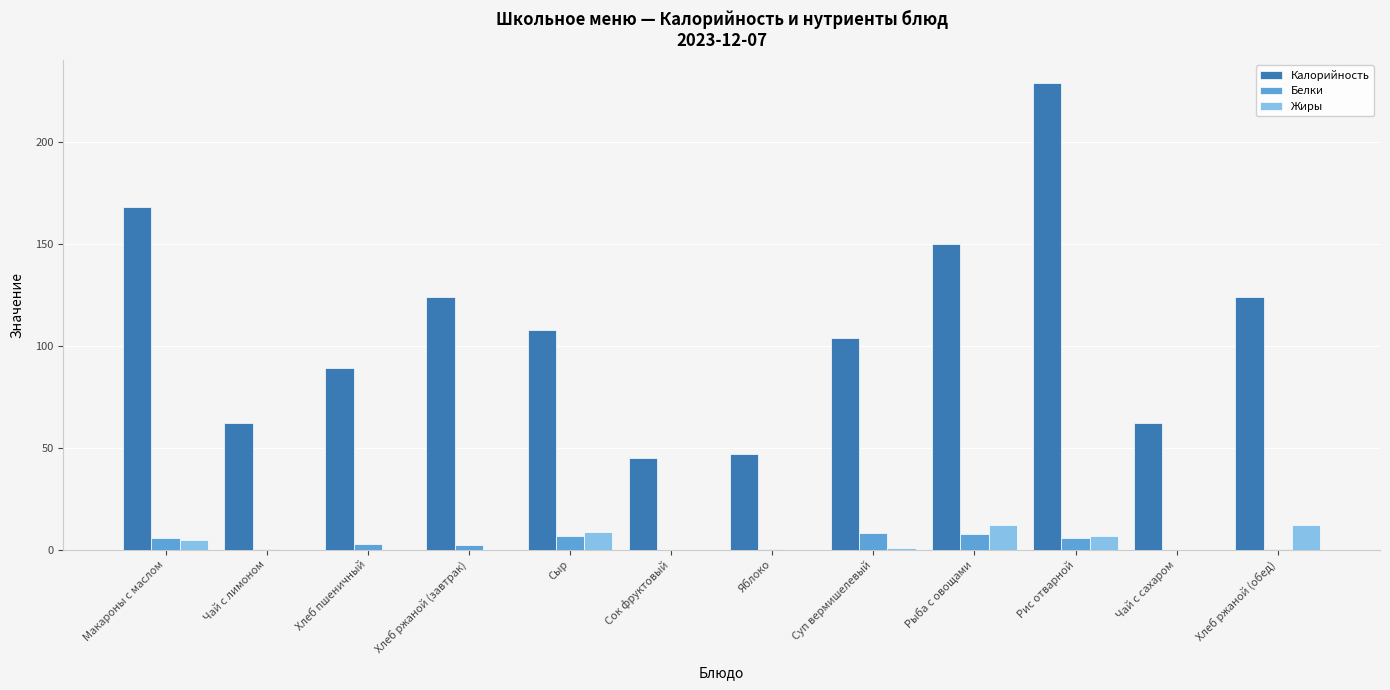

True or false: Калорийность has a value of 37.7 at Хлеб пшеничный.

False